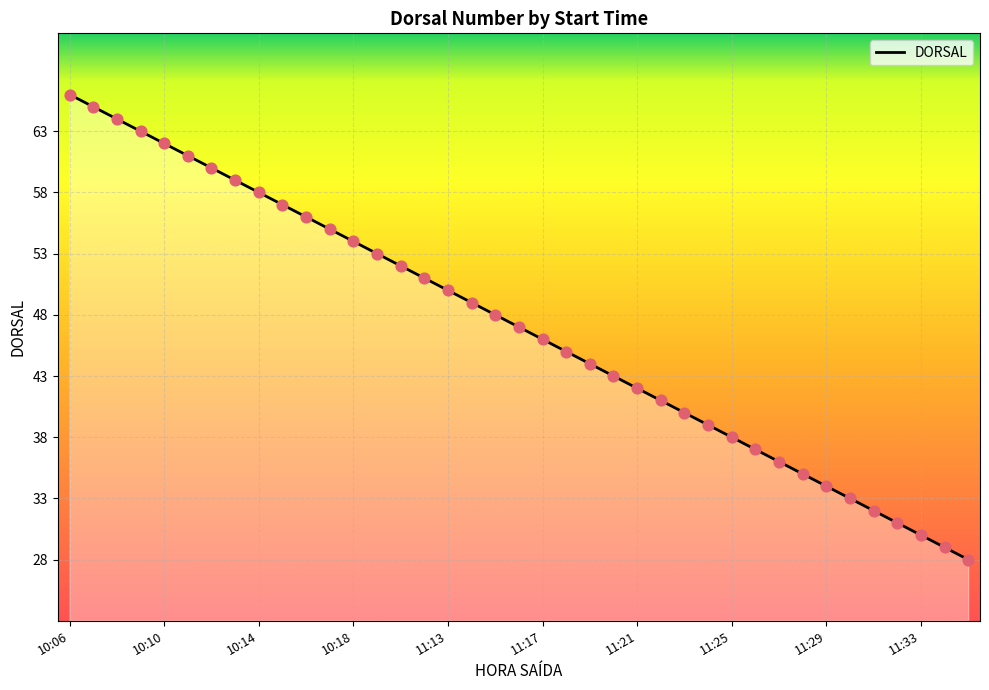

What is the smallest value displayed?

28